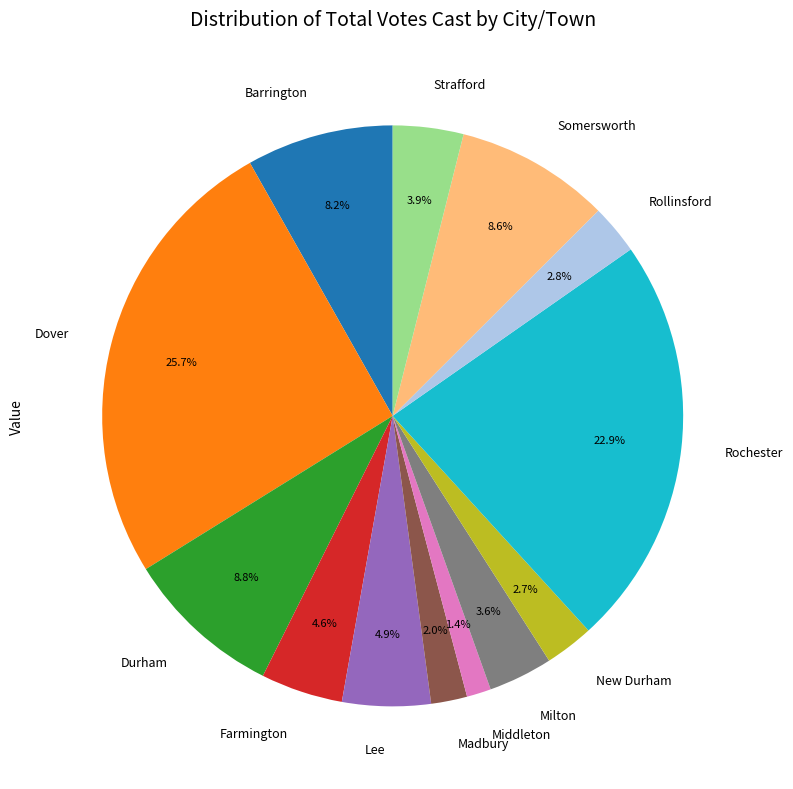

True or false: Barrington accounts for 8% of the total.

True